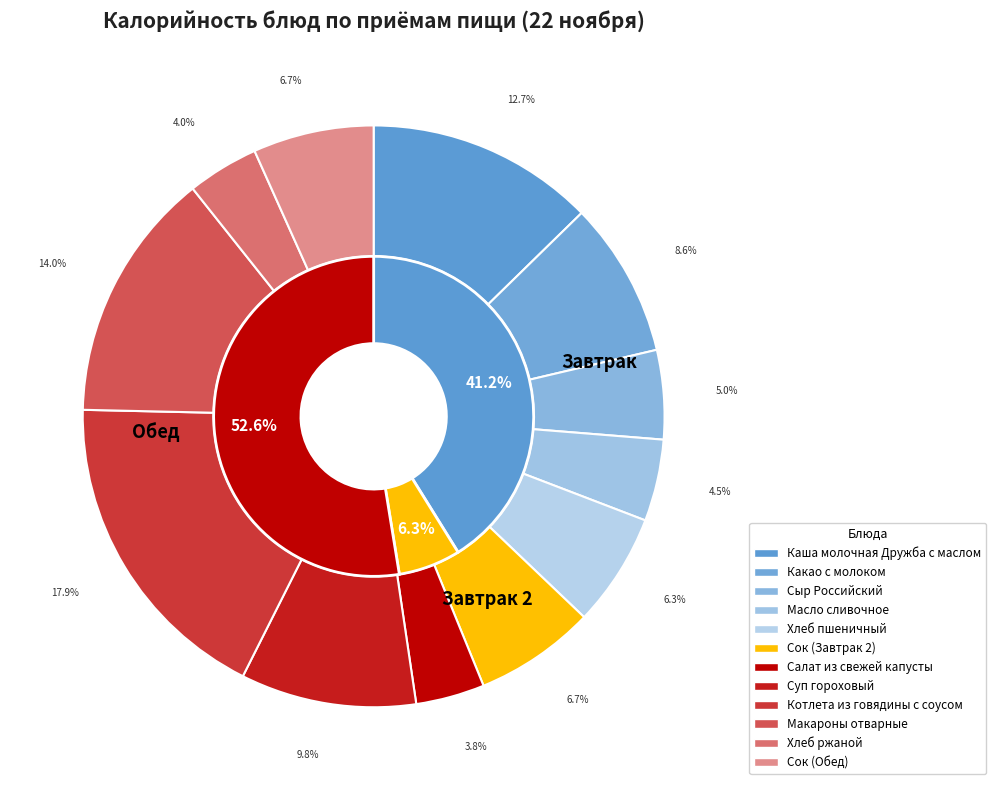

To the nearest percent, what is the difference between the largest and smallest slice percentages?

14%